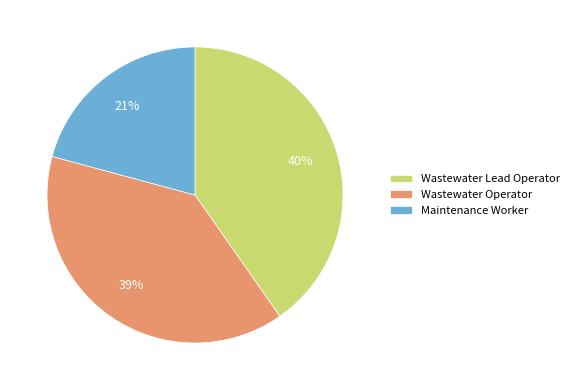

To the nearest percent, what is the combined percentage of Wastewater Operator and Maintenance Worker?

60%